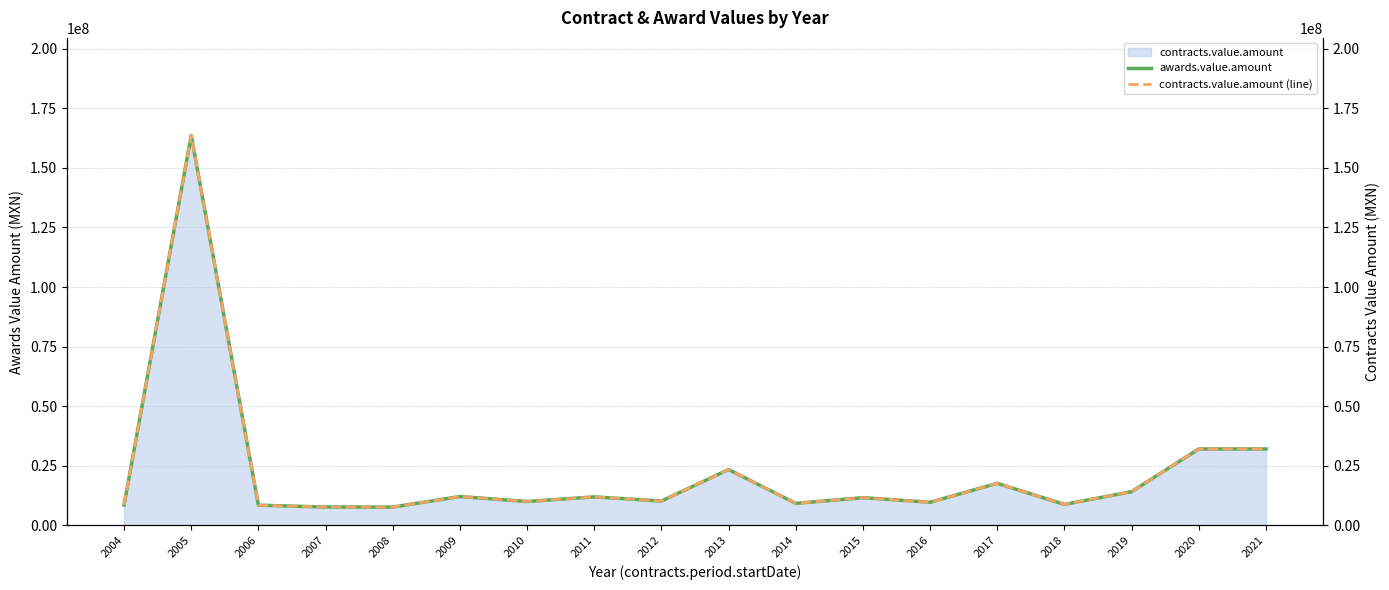

Reading left to right, extract all data points from this chart.

awards.value.amount: 2004=8542891.0	2005=163620864.0	2006=8475600.0	2007=7720000.3	2008=7690000.0	2009=12102000.0	2010=10029211.0	2011=11964117.0	2012=10229560.0	2013=23433553.6	2014=9249618.7	2015=11621835.3	2016=9706020.1	2017=17649885.5	2018=8810220.5	2019=14150000.0	2020=32068965.5	2021=32068965.5
contracts.value.amount (line): 2004=8542891.0	2005=163620864.0	2006=8475600.0	2007=7720000.3	2008=7690000.0	2009=12102000.0	2010=10029211.0	2011=11964117.0	2012=10229560.0	2013=23433553.6	2014=9249618.7	2015=11621835.3	2016=9706020.1	2017=17649885.5	2018=8810220.5	2019=14150000.0	2020=32068965.5	2021=32068965.5